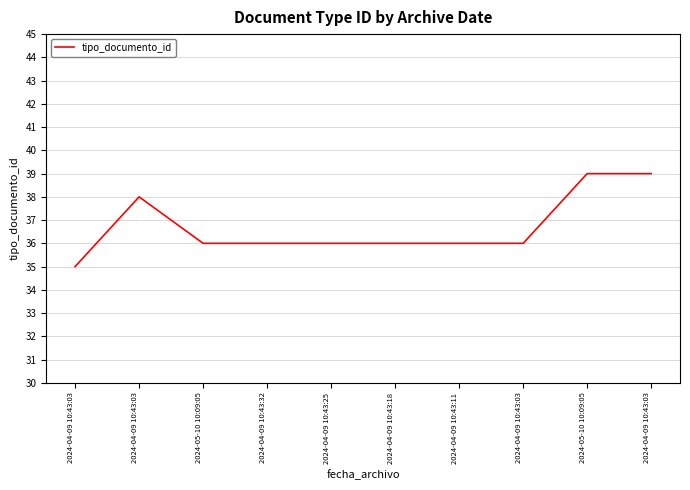

Which has a higher value, 2024-04-09 10:43:18 or 2024-04-09 10:43:03?

2024-04-09 10:43:03